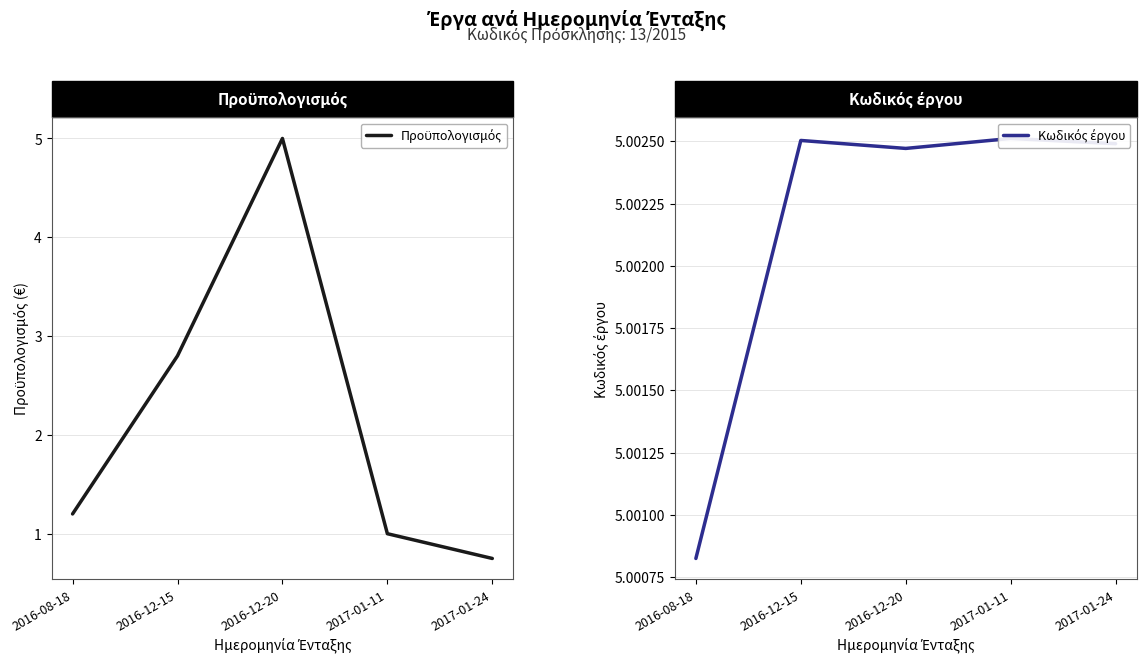

At how many categories does at least one series exceed 3982931?

5